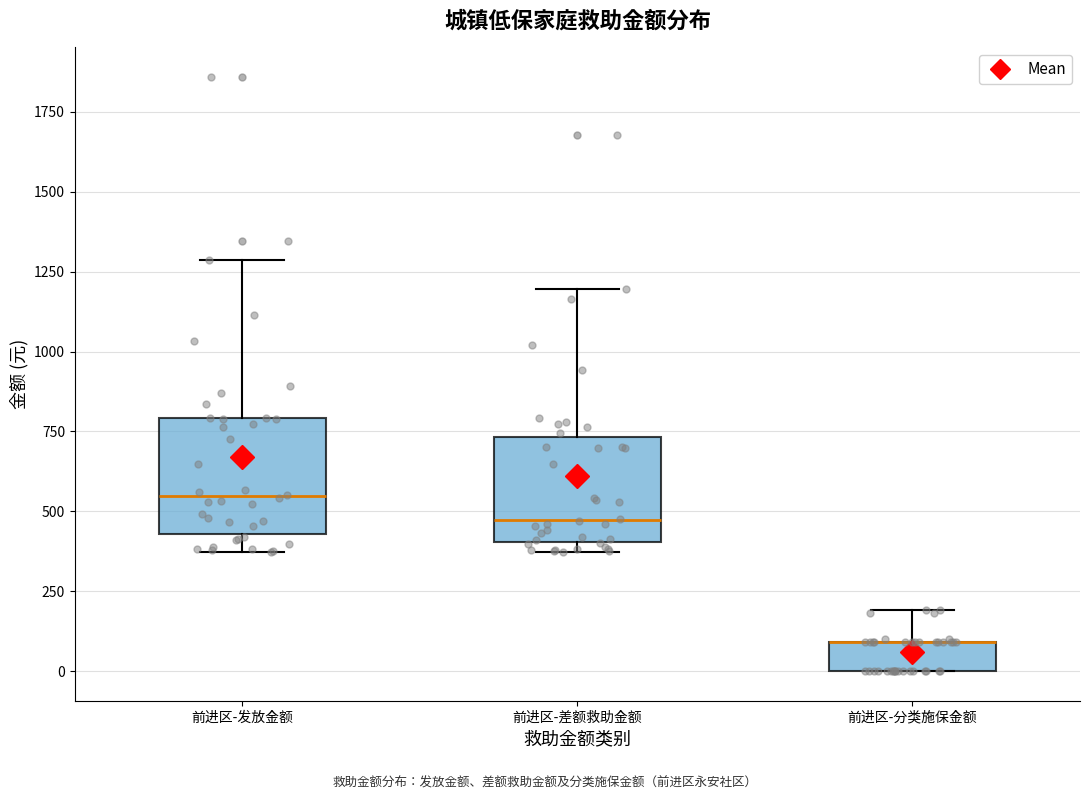

Reading left to right, read every box against the y-axis: the position of its median line, the range the box covers, and the ends of its whiskers. The values are not printed on the chart, so give them approximately, as read against the axis.

前进区-发放金额: median 550, box 450 to 800, whiskers 350 to 1300
前进区-差额救助金额: median 450, box 400 to 750, whiskers 350 to 1200
前进区-分类施保金额: median 100 (drawn on the box's upper edge), box 0 to 100, whiskers 0 to 200